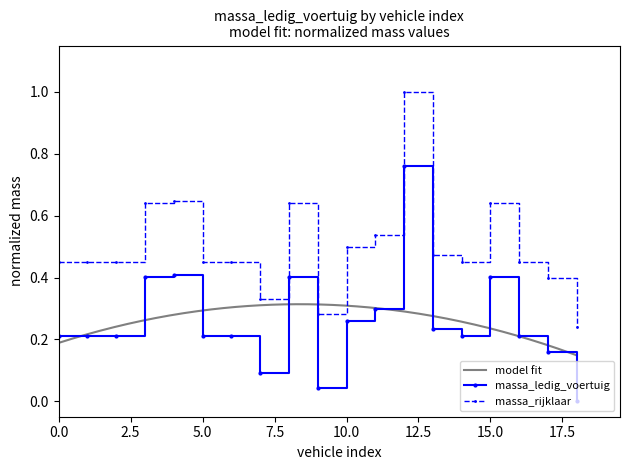

True or false: massa_rijklaar and massa_ledig_voertuig intersect in this chart.

False